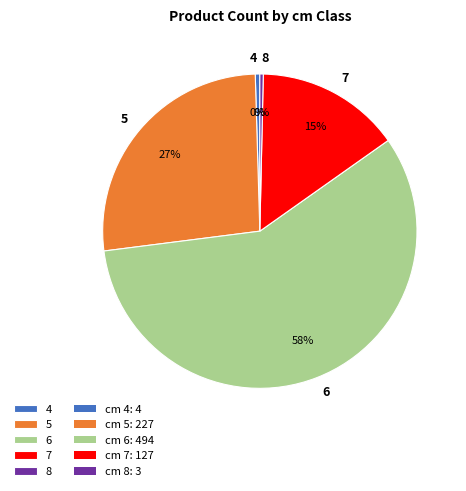

Do 8 and 7 together represent more than half of the pie?

No